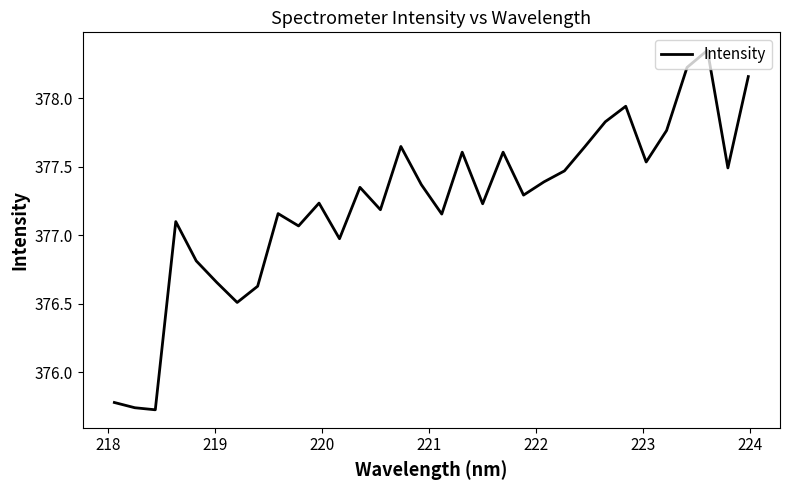

What is the difference between the maximum and minimum values?

2.6